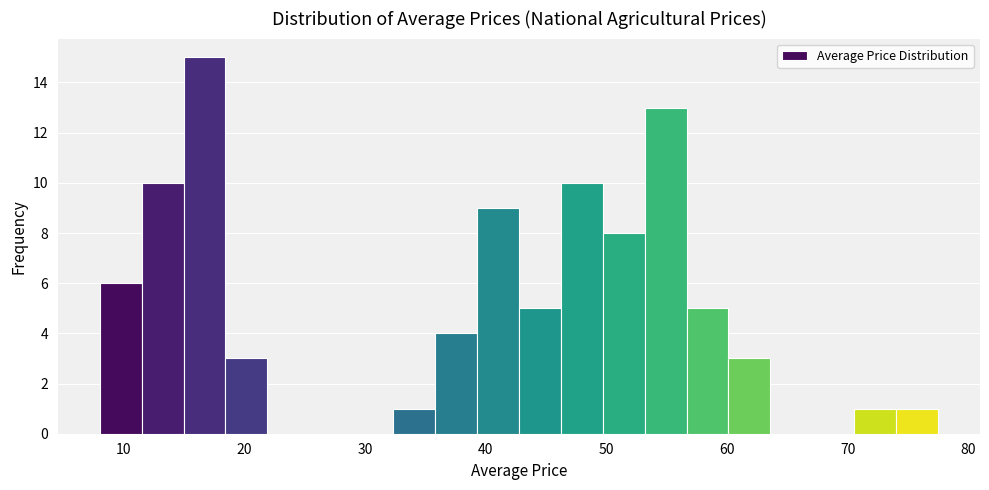

Around what value on the x-axis is the tallest bar? Give the approximate position of its centre, as read against the axis.

17